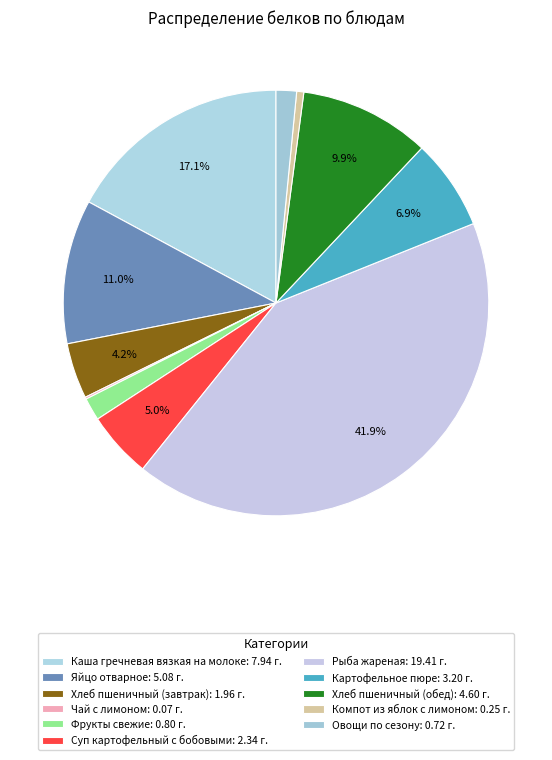

What portion of the pie excludes Хлеб пшеничный (обед)?

90.1%